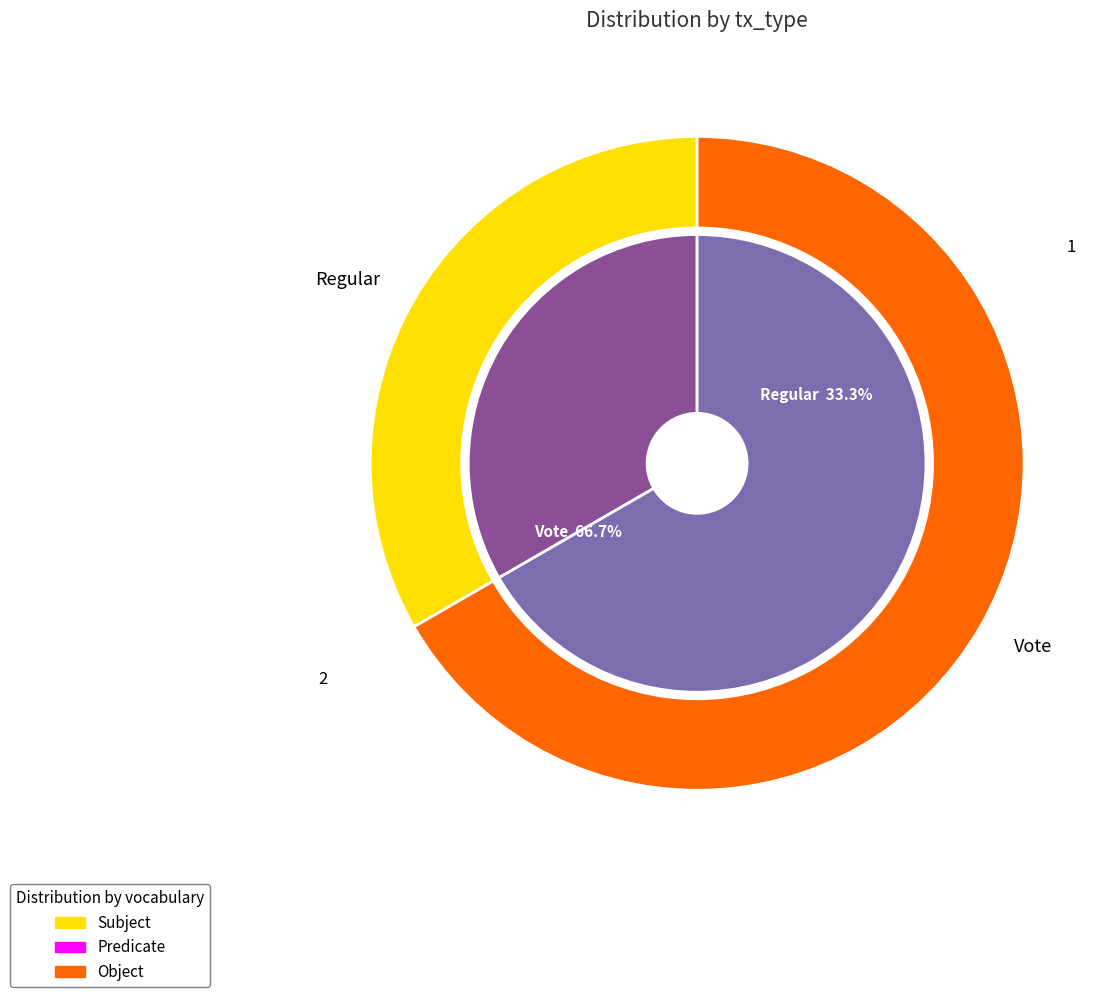

The Vote slice represents 67% of the pie. True or false?

True